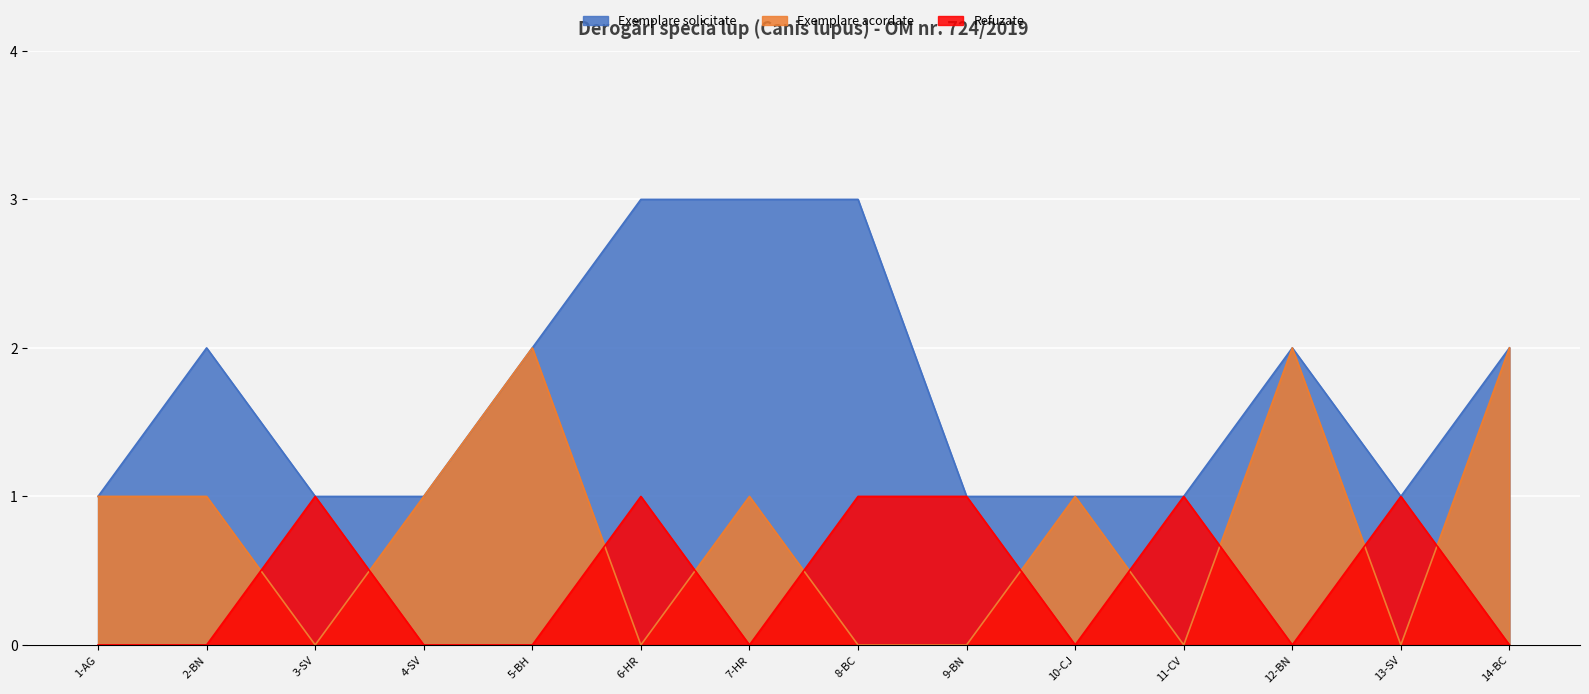

What is the total value across all series at 8-BC?

4